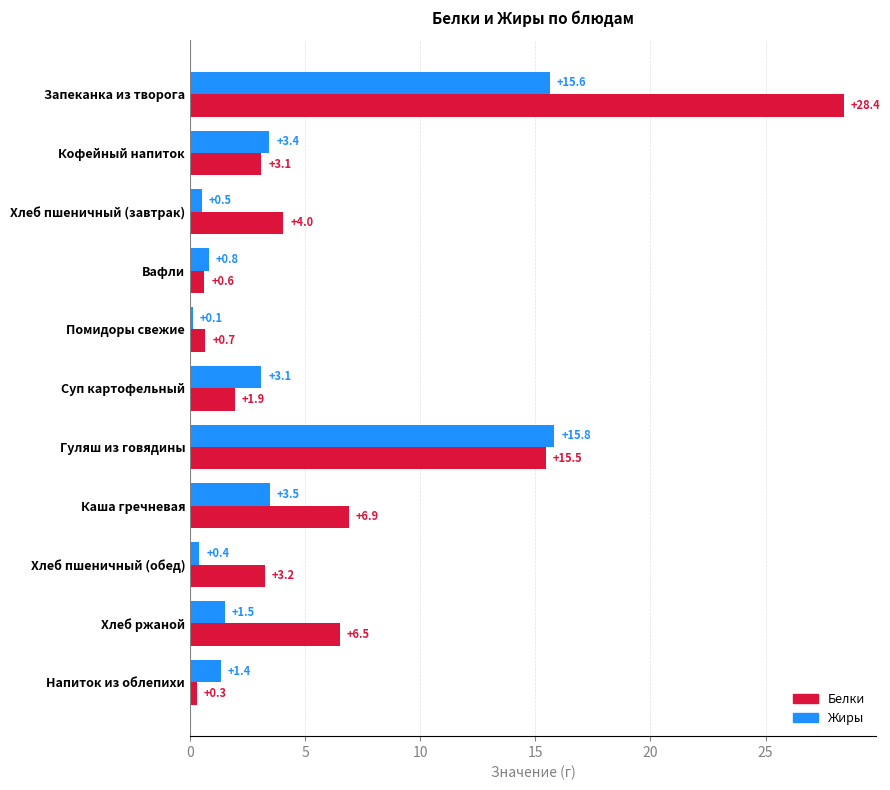

What value does the Белки series have at Помидоры свежие?

0.7